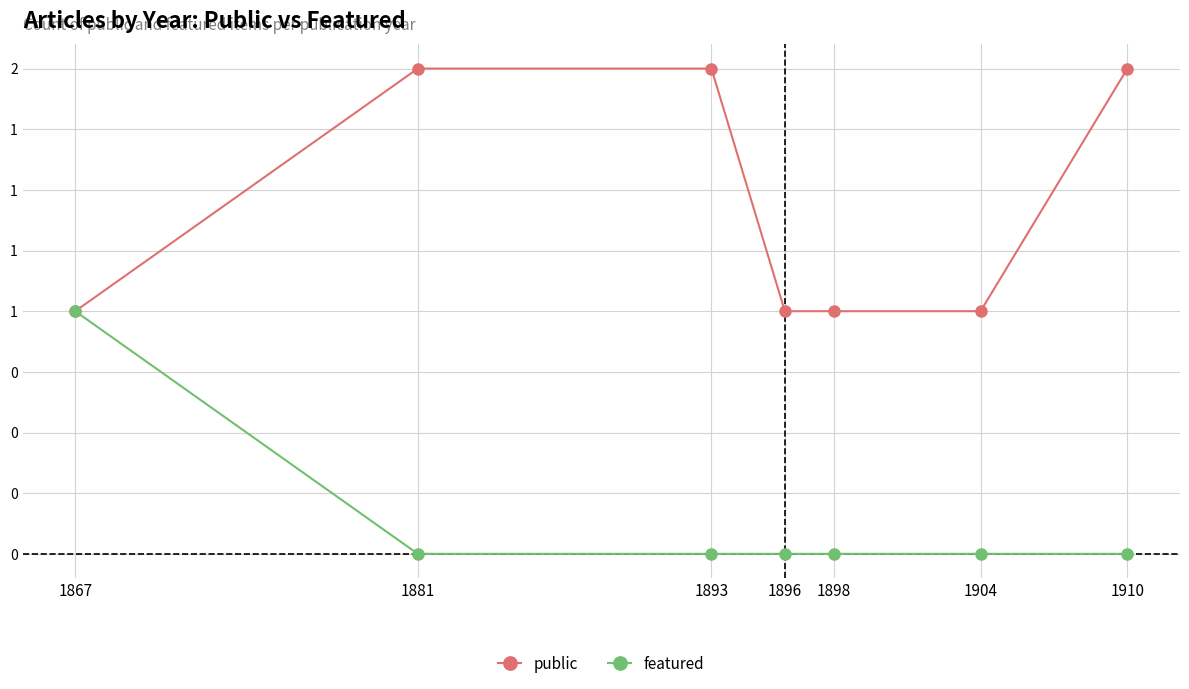

Reading right to left, what are all the values shown in this chart?

public: 1910=2	1904=1	1898=1	1896=1	1893=2	1881=2	1867=1
featured: 1910=0	1904=0	1898=0	1896=0	1893=0	1881=0	1867=1